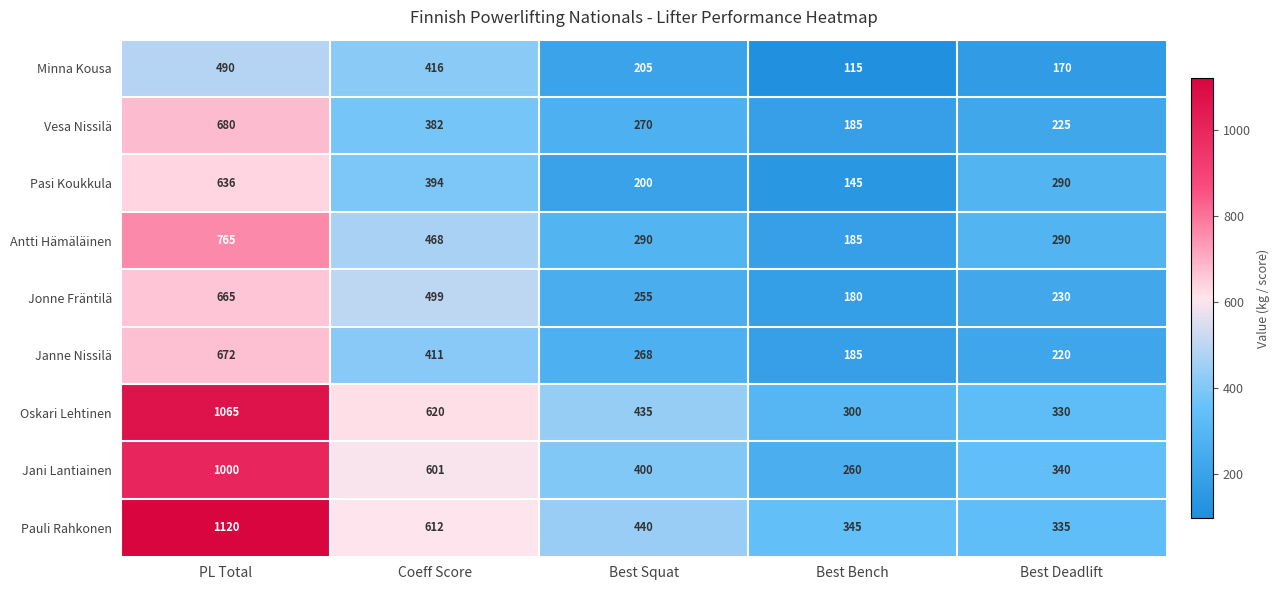

What is the difference between the maximum and minimum values in the Pauli Rahkonen series?

785